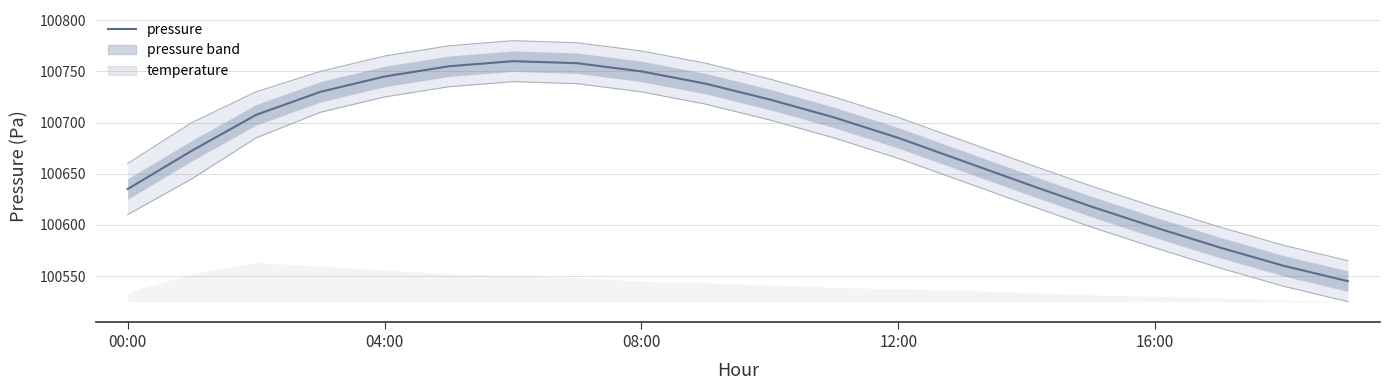

Reading right to left, what are all the values shown in this chart?

pressure: 100545.0	100560.0	100578.0	100597.5	100618.0	100640.0	100662.5	100685.0	100705.0	100722.5	100738.0	100750.0	100758.0	100760.0	100755.0	100745.0	100730.0	100707.5	100672.5	100635.0
pressure_upper: 100565.0	100580.0	100598.0	100617.5	100638.0	100660.0	100682.5	100705.0	100725.0	100742.5	100758.0	100770.0	100778.0	100780.0	100775.0	100765.0	100750.0	100730.0	100700.0	100660.0
pressure_lower: 100525.0	100540.0	100558.0	100577.5	100598.0	100620.0	100642.5	100665.0	100685.0	100702.5	100718.0	100730.0	100738.0	100740.0	100735.0	100725.0	100710.0	100685.0	100645.0	100610.0